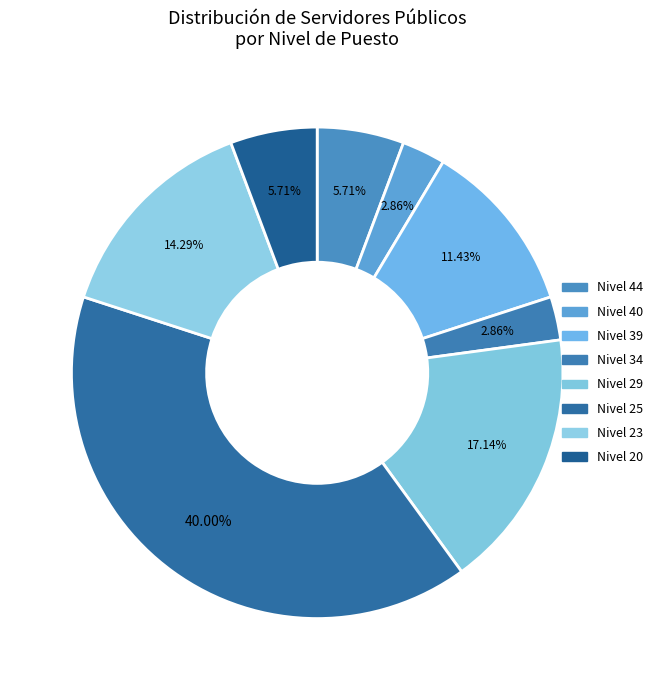

What is the largest slice in the pie chart?

Nivel 25